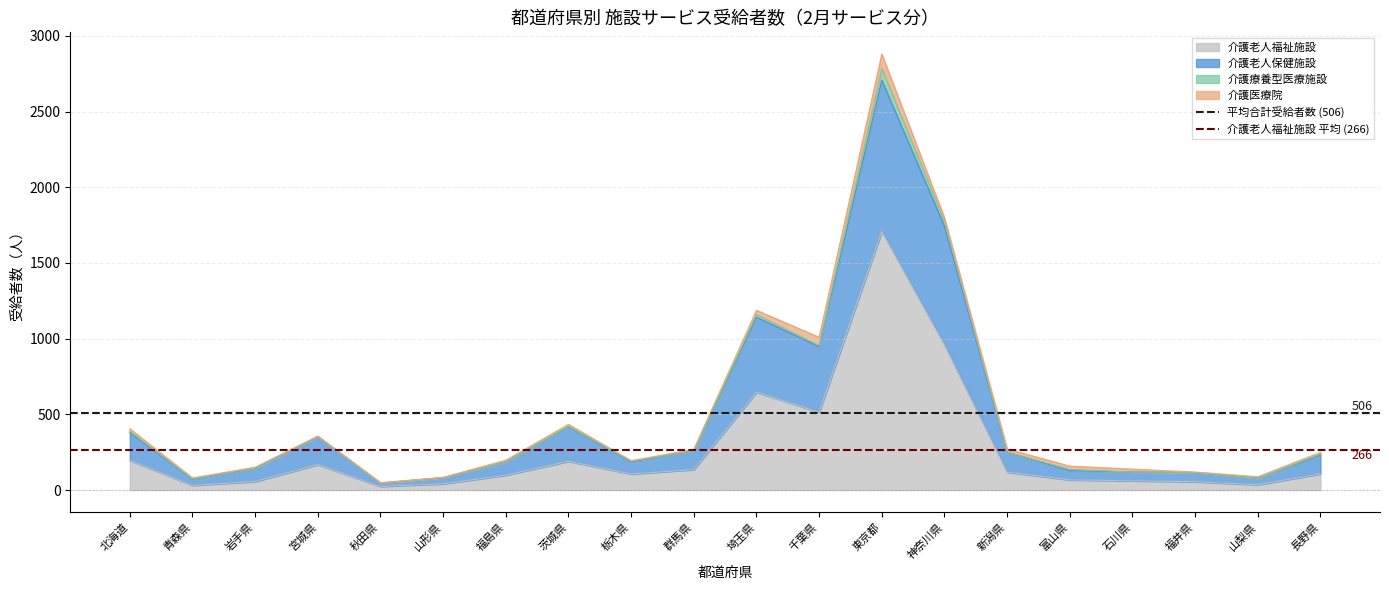

The 介護老人福祉施設 series shows 106 at 栃木県. True or false?

True